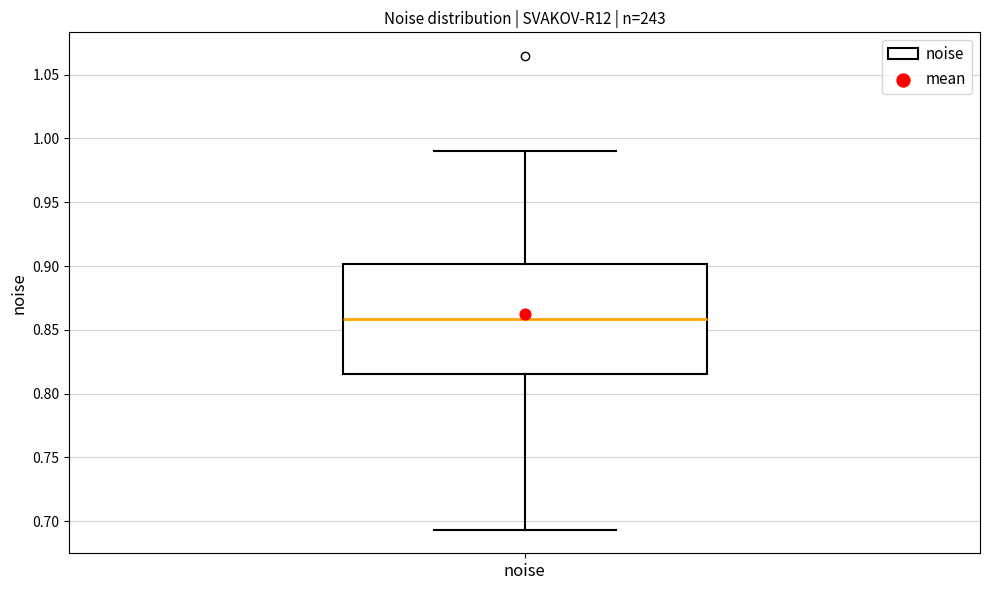

Read this box plot against the y-axis: the position of the median line, the range covered by the box, and the ends of both whiskers. The values are not printed on the chart, so give them approximately, as read against the axis.

median 0.860, box 0.815 to 0.900, whiskers 0.695 to 0.990